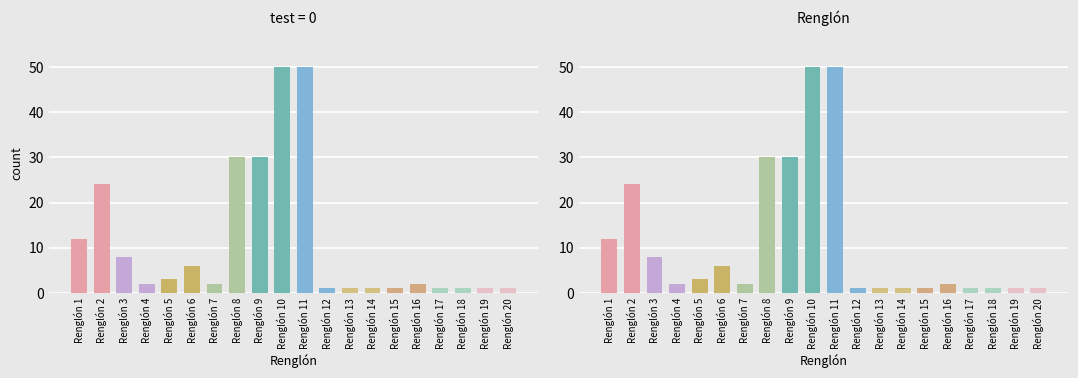

What is the value of the 13th bar from the left?

1